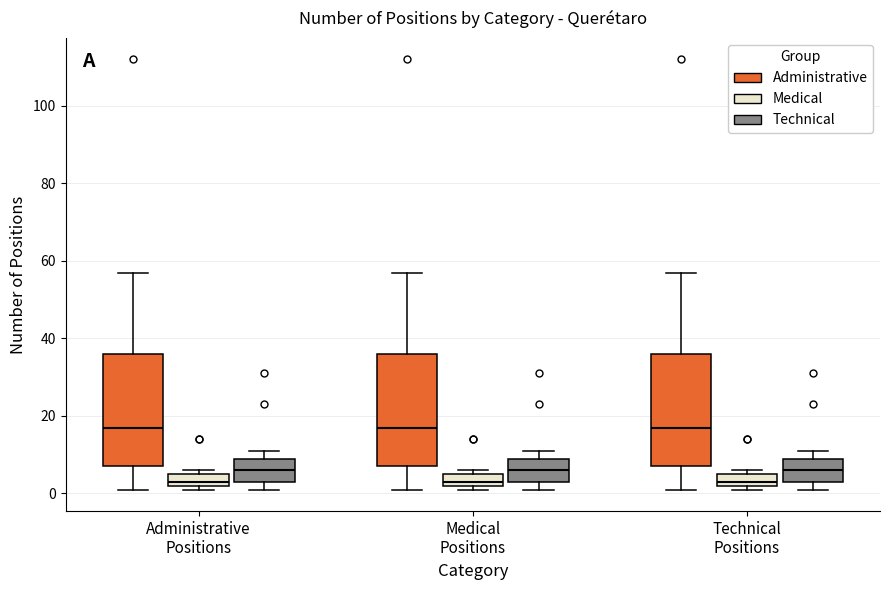

Reading left to right, read every box against the y-axis: the position of its median line, the range the box covers, and the ends of its whiskers. The values are not printed on the chart, so give them approximately, as read against the axis.

Administrative Positions (Administrative): median 18, box 8 to 36, whiskers 2 to 58
Administrative Positions (Medical): median 4, box 2 to 6, whiskers 2 (just below the box's lower edge) to 6 (just above the box's upper edge)
Administrative Positions (Technical): median 6, box 4 to 10, whiskers 2 to 12
Medical Positions (Administrative): median 18, box 8 to 36, whiskers 2 to 58
Medical Positions (Medical): median 4, box 2 to 6, whiskers 2 (just below the box's lower edge) to 6 (just above the box's upper edge)
Medical Positions (Technical): median 6, box 4 to 10, whiskers 2 to 12
Technical Positions (Administrative): median 18, box 8 to 36, whiskers 2 to 58
Technical Positions (Medical): median 4, box 2 to 6, whiskers 2 (just below the box's lower edge) to 6 (just above the box's upper edge)
Technical Positions (Technical): median 6, box 4 to 10, whiskers 2 to 12